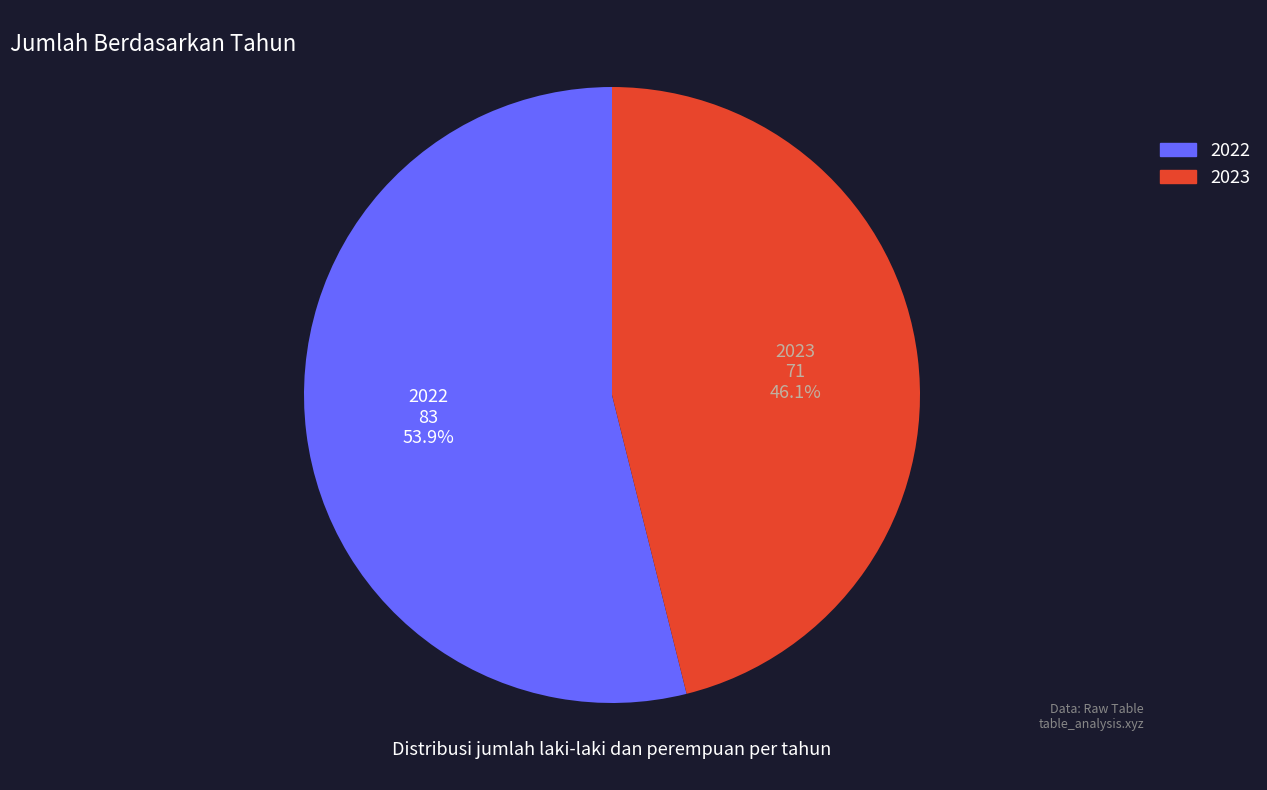

Which has a higher value, 2022 or 2023?

2022